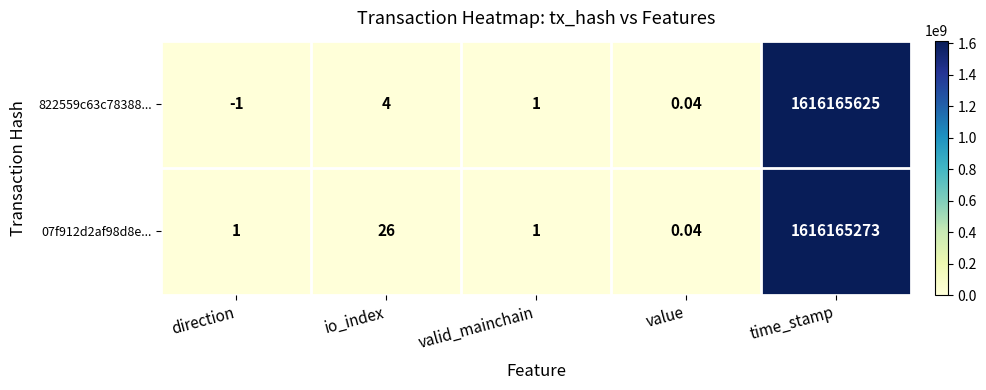

At how many categories does at least one series exceed 30829484?

1